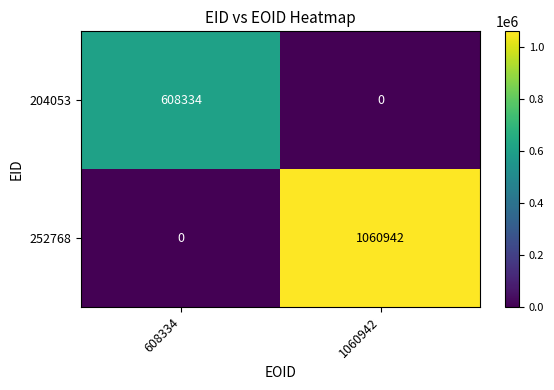

What is the spread (max minus min) of values at 1060942?

1060942